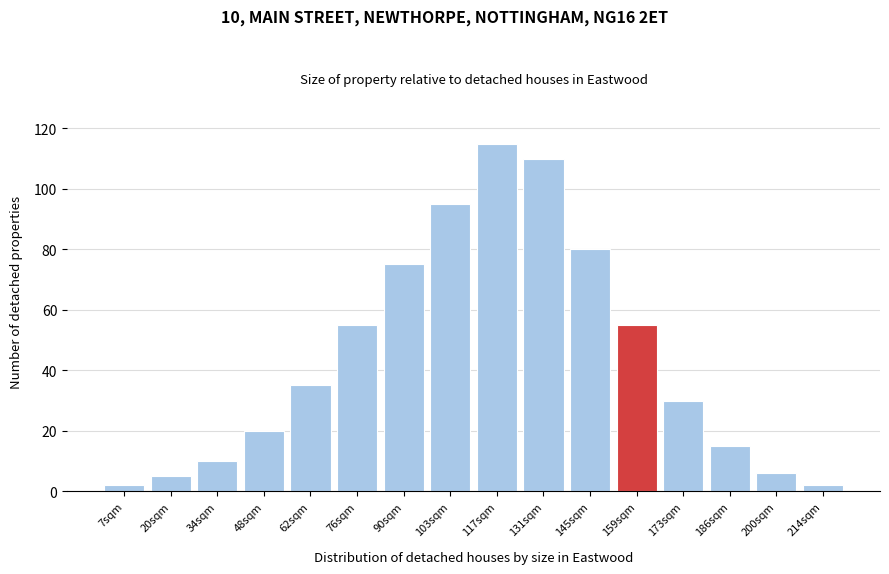

Reading left to right, transcribe all the data shown in this chart.

7sqm=2	20sqm=5	34sqm=10	48sqm=20	62sqm=35	76sqm=55	90sqm=75	103sqm=95	117sqm=115	131sqm=110	145sqm=80	159sqm=55	173sqm=30	186sqm=15	200sqm=6	214sqm=2